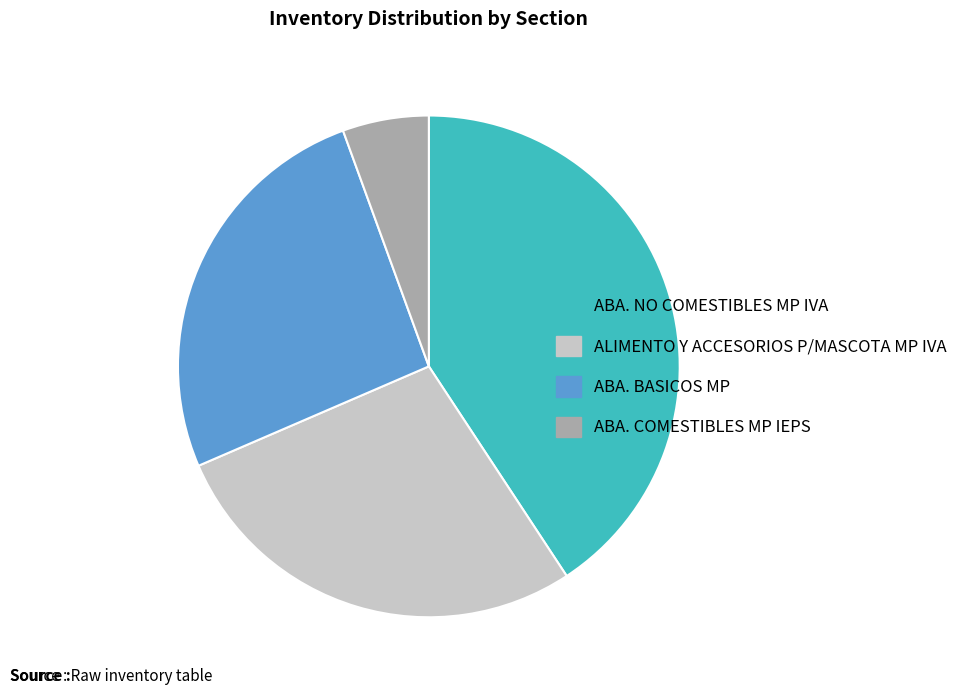

Is there a majority slice in this chart?

No